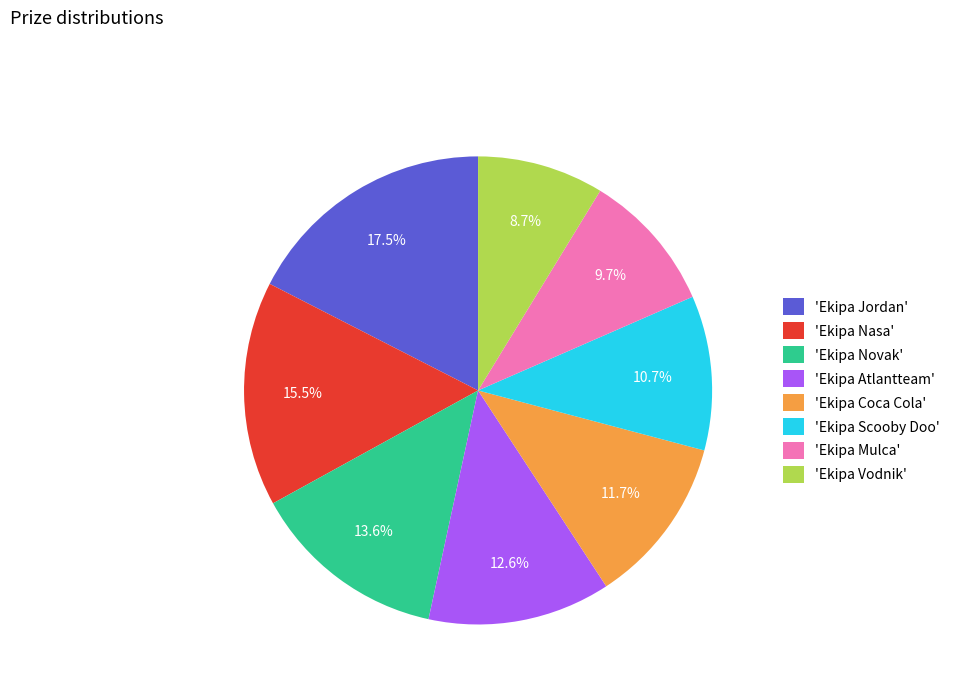

Combined, do 'Ekipa Coca Cola' and 'Ekipa Atlantteam' account for over 50%?

No